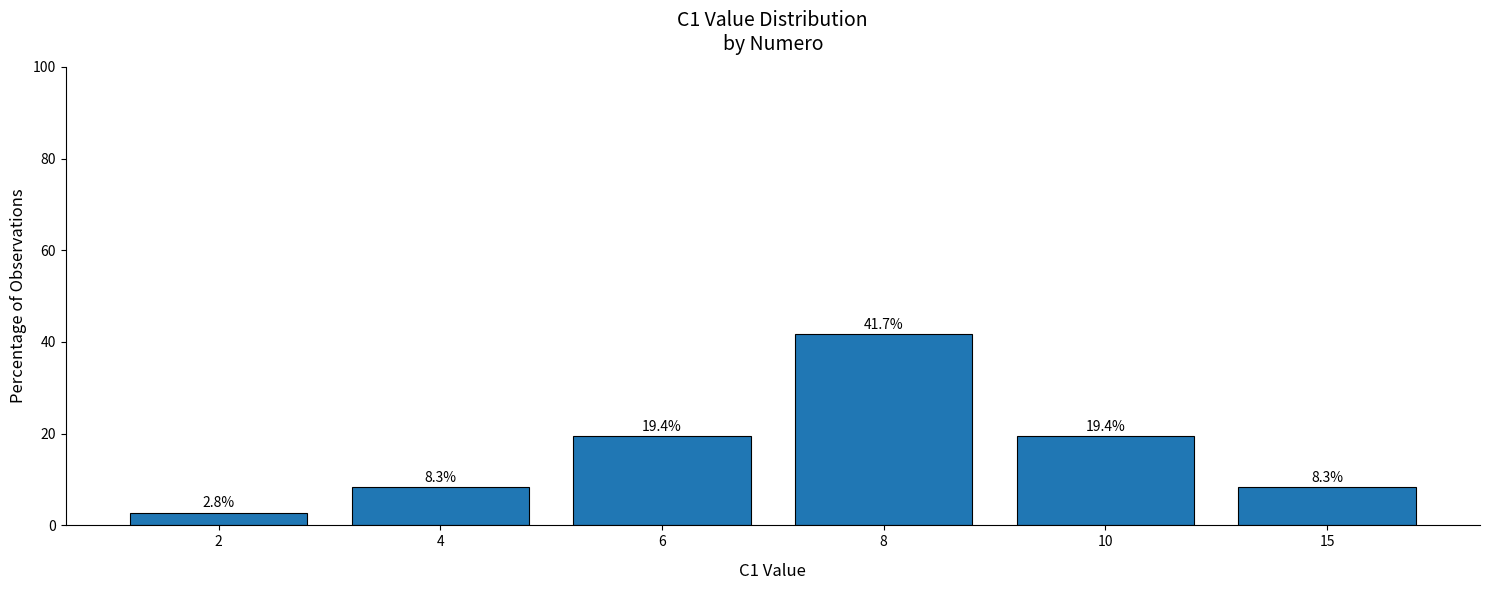

Between 8 and 4, which is larger?

8